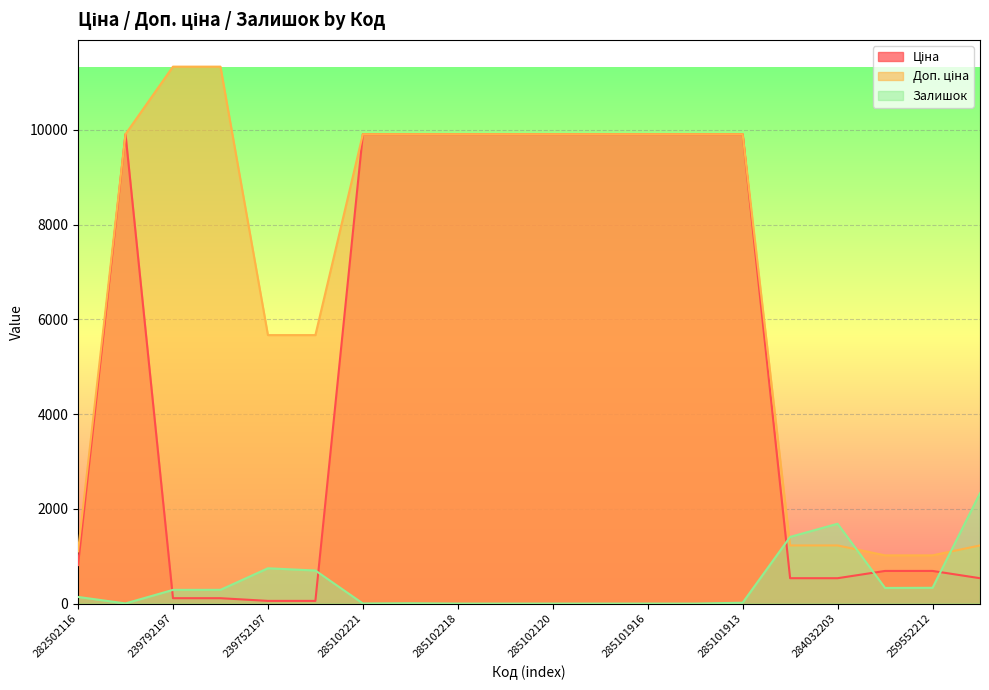

Rank the series by their maximum value, from lowest to highest.

Залишок, Ціна, Доп. ціна